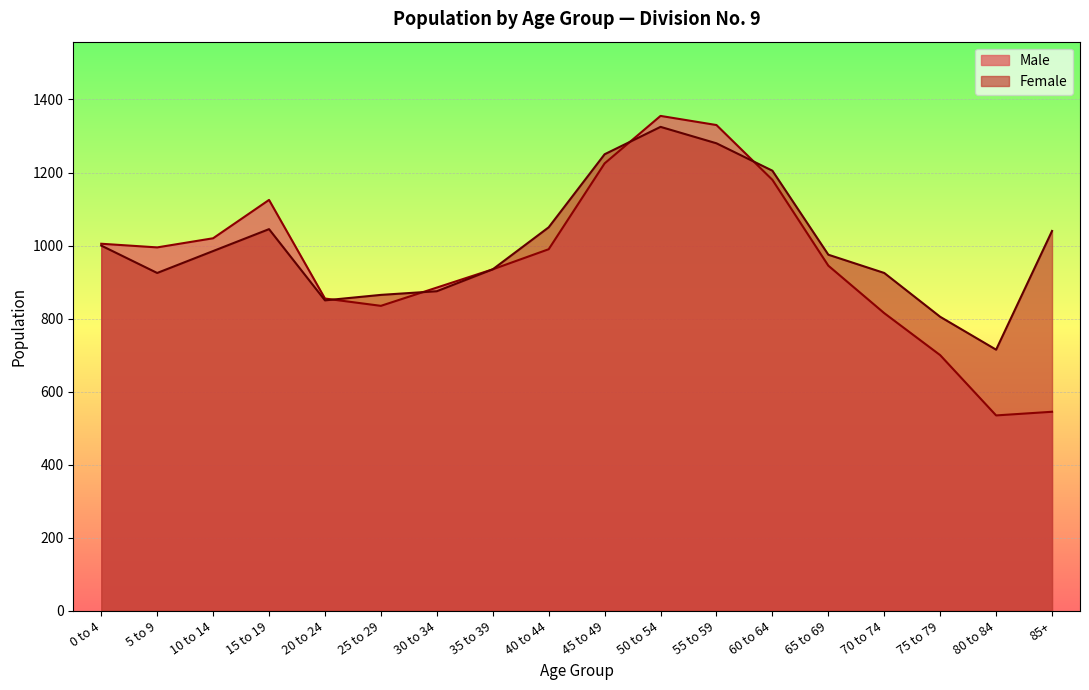

What are all the series names shown in the legend?

Male, Female